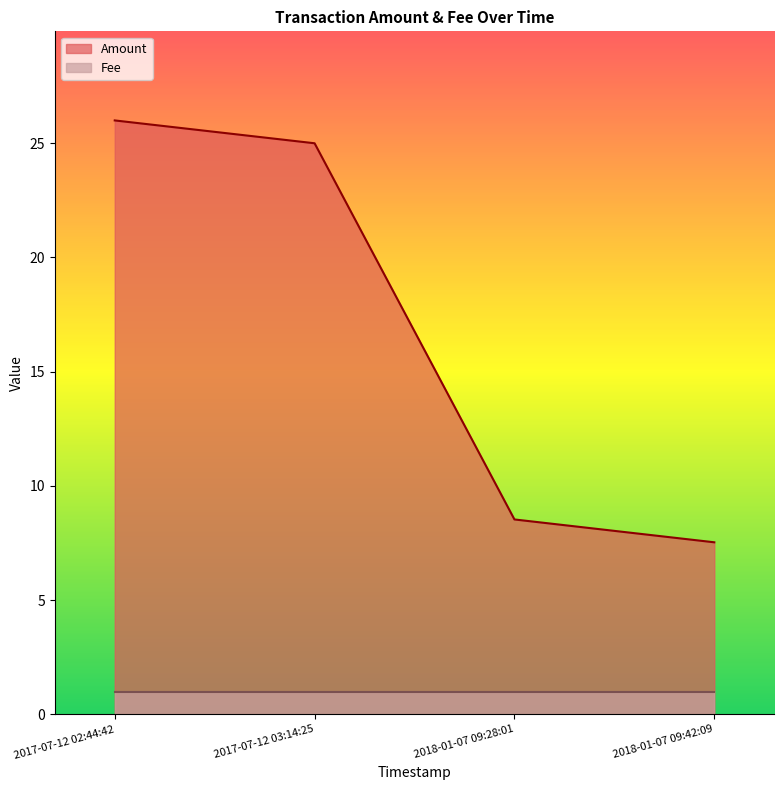

True or false: the data has more than 0 interior local peaks.

False